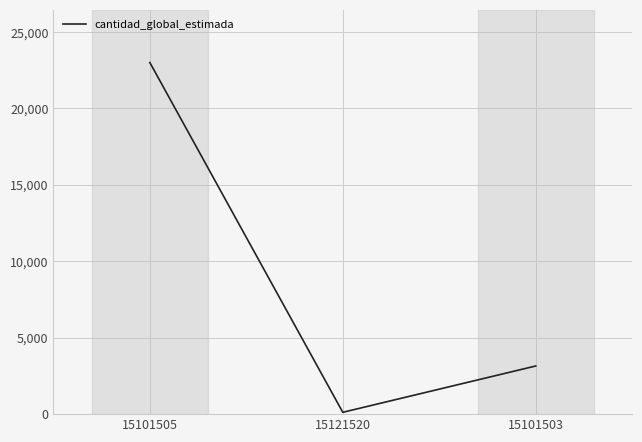

Which has a higher value, 15101503 or 15101505?

15101505